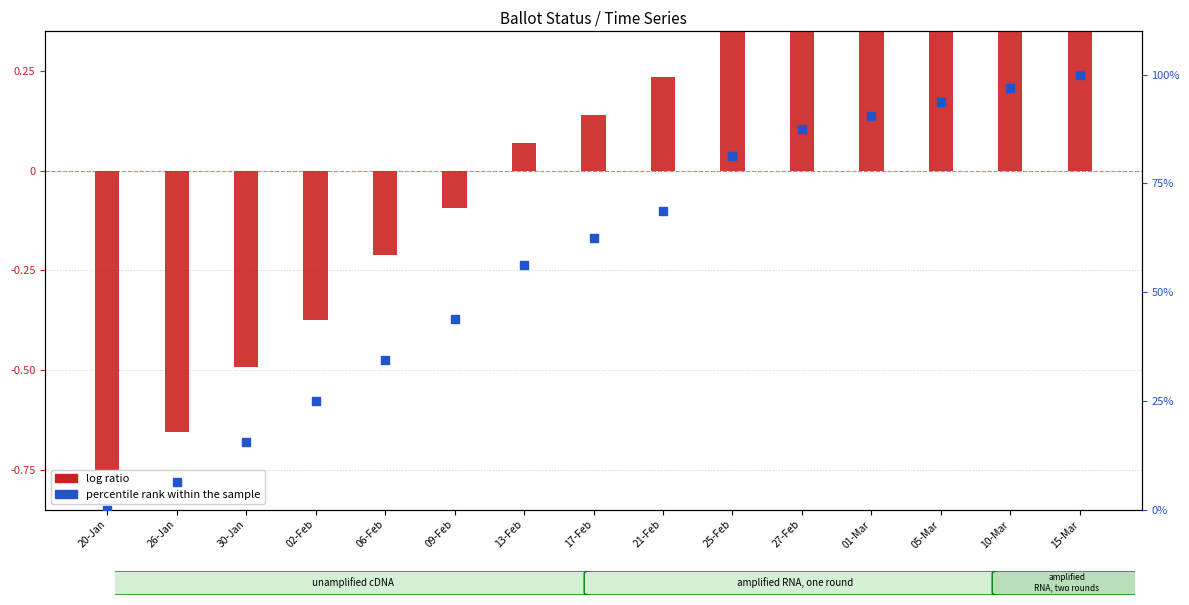

What are all the series names shown in the legend?

log ratio, percentile rank within the sample